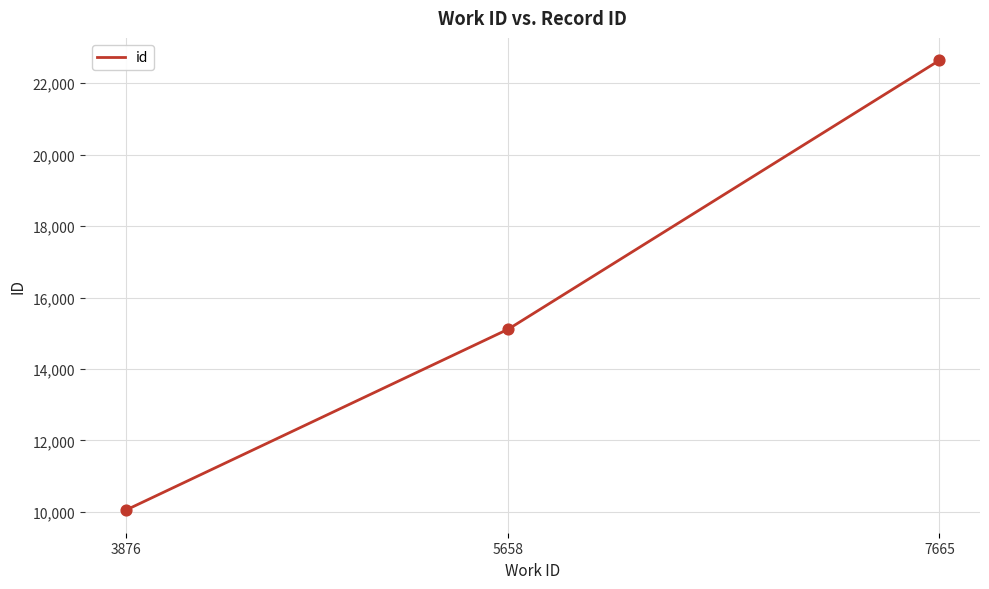

What is the ratio of the value at 7665 to the value at 3876?

2.3